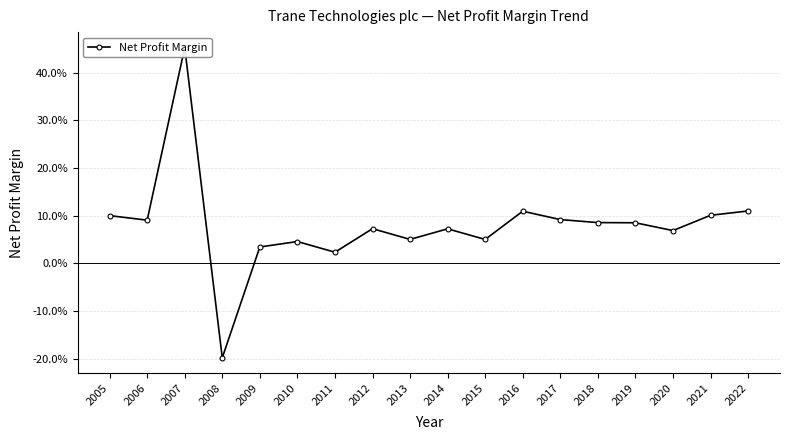

How many data points are less than 0?

1